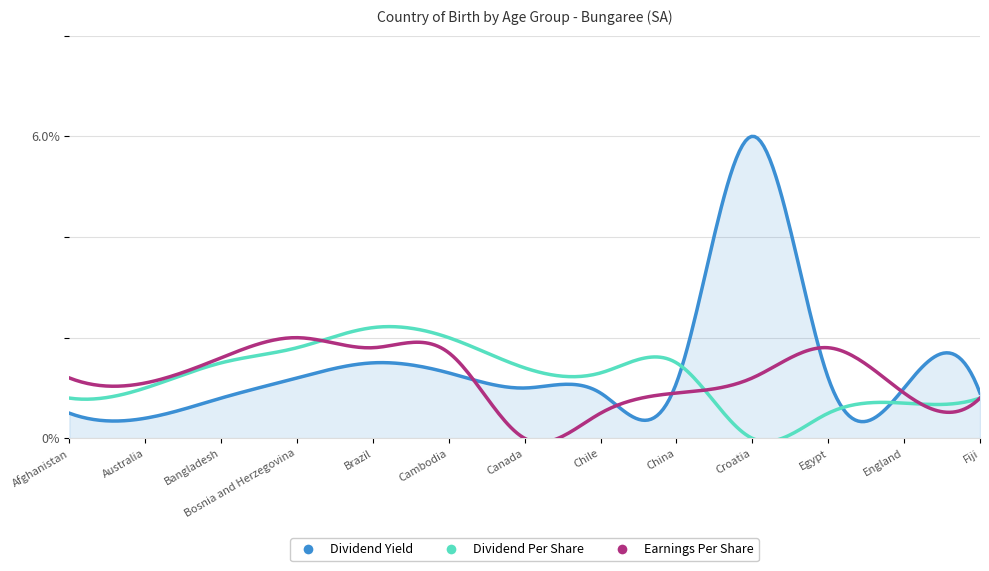

Which series has the largest total across all categories?

Dividend Yield